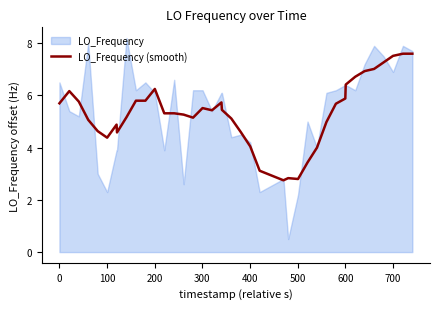

What is the minimum value for LO_Frequency (smooth)?

2.8